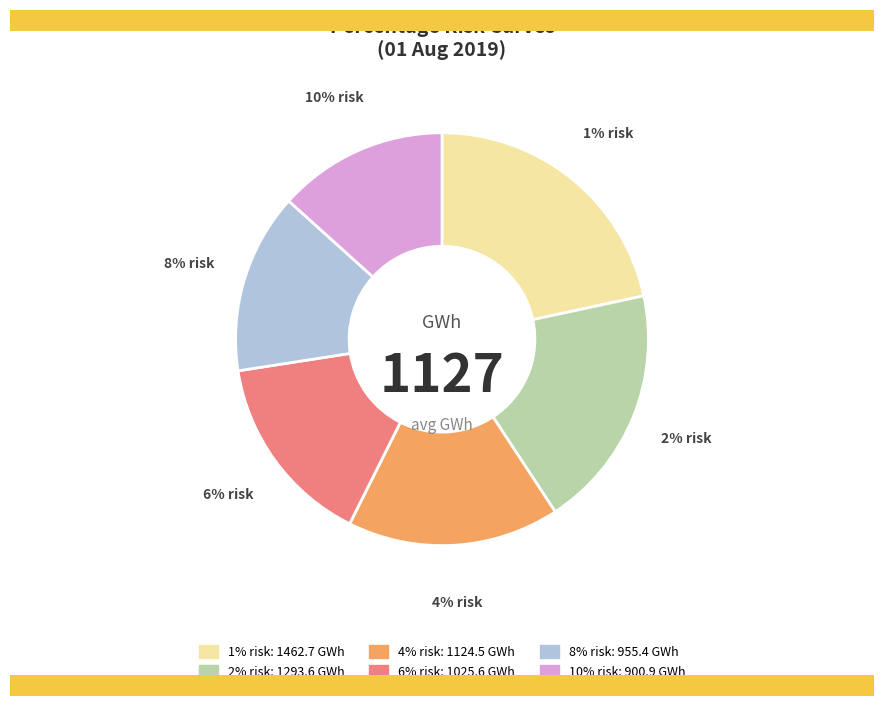

What is the ratio of the value at 4% risk to the value at 8% risk?

1.2